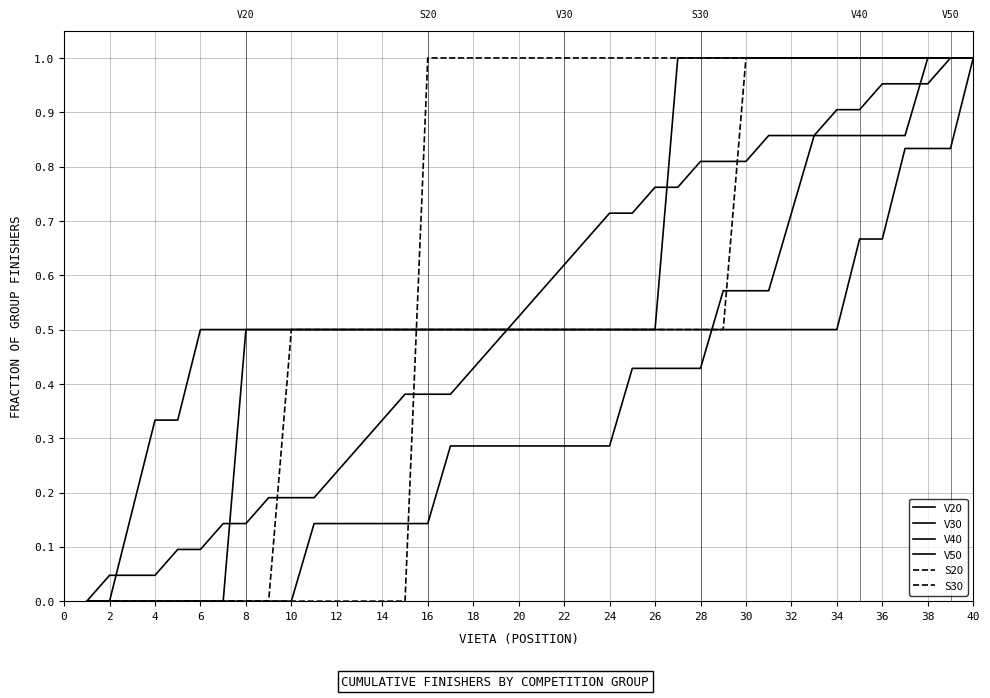

True or false: V30 and S20 cross at least once.

True